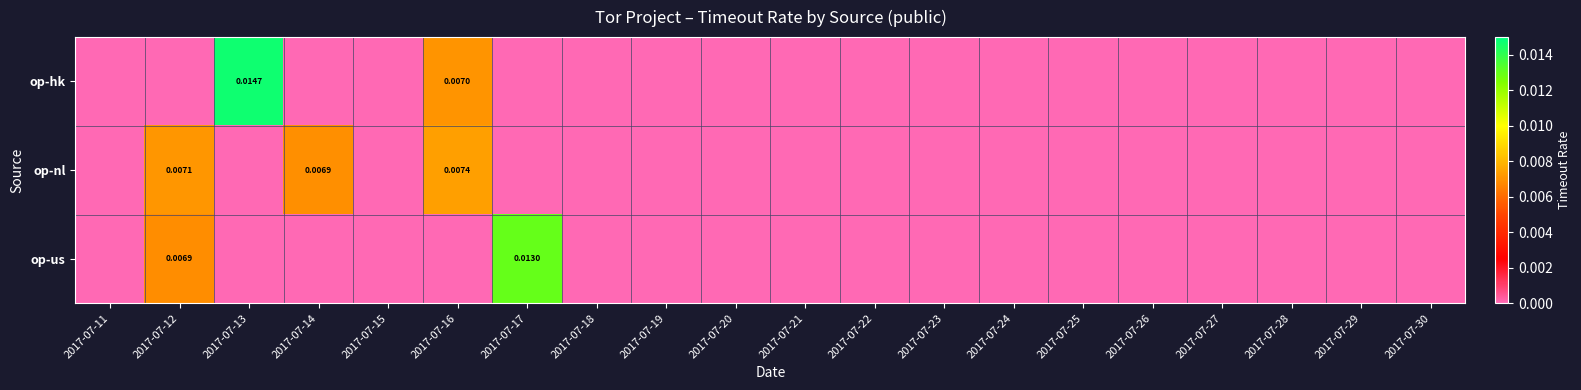

Rank the series by their average value, from lowest to highest.

op-us, op-nl, op-hk